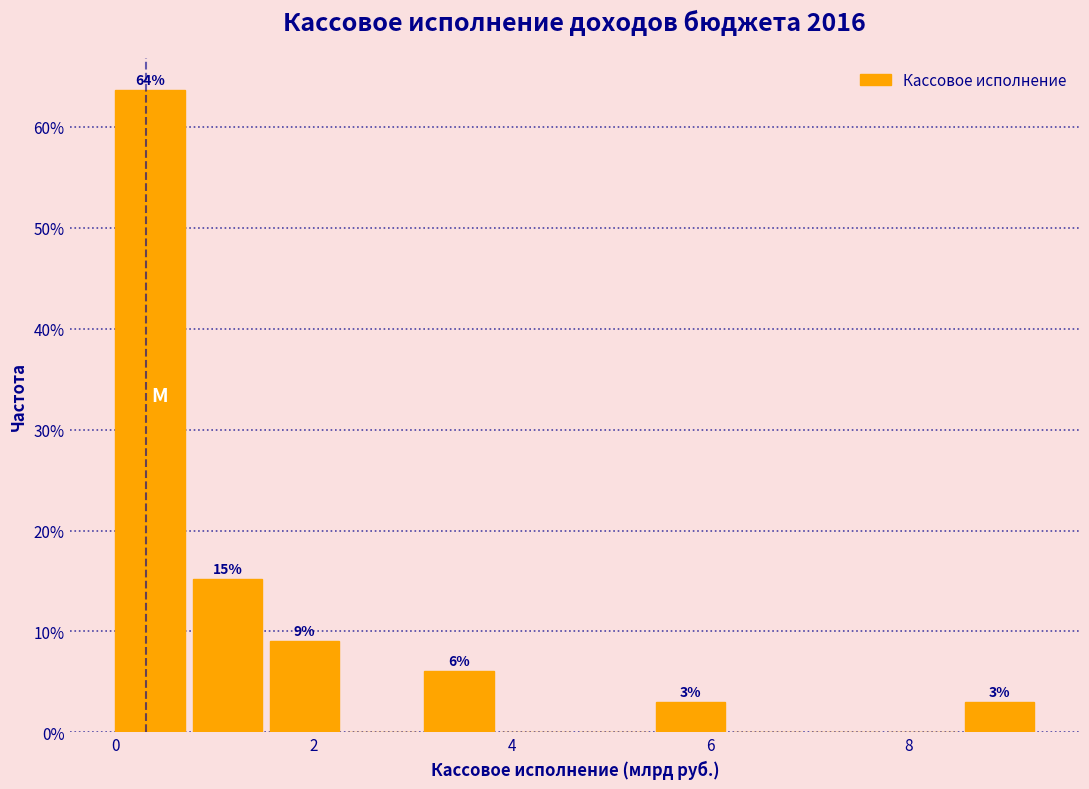

Around what value on the x-axis is the tallest bar? Give the approximate position of its centre, as read against the axis.

0.4